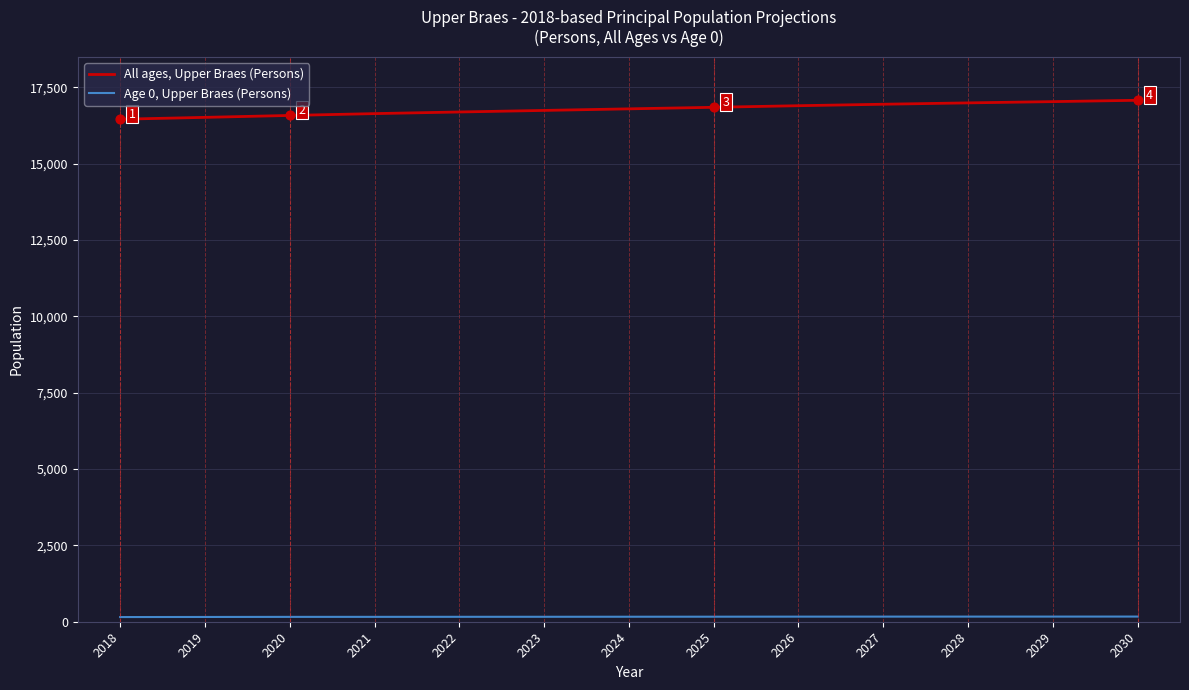

True or false: All ages, Upper Braes (Persons) has a value of 17074.7 at 2030.

True